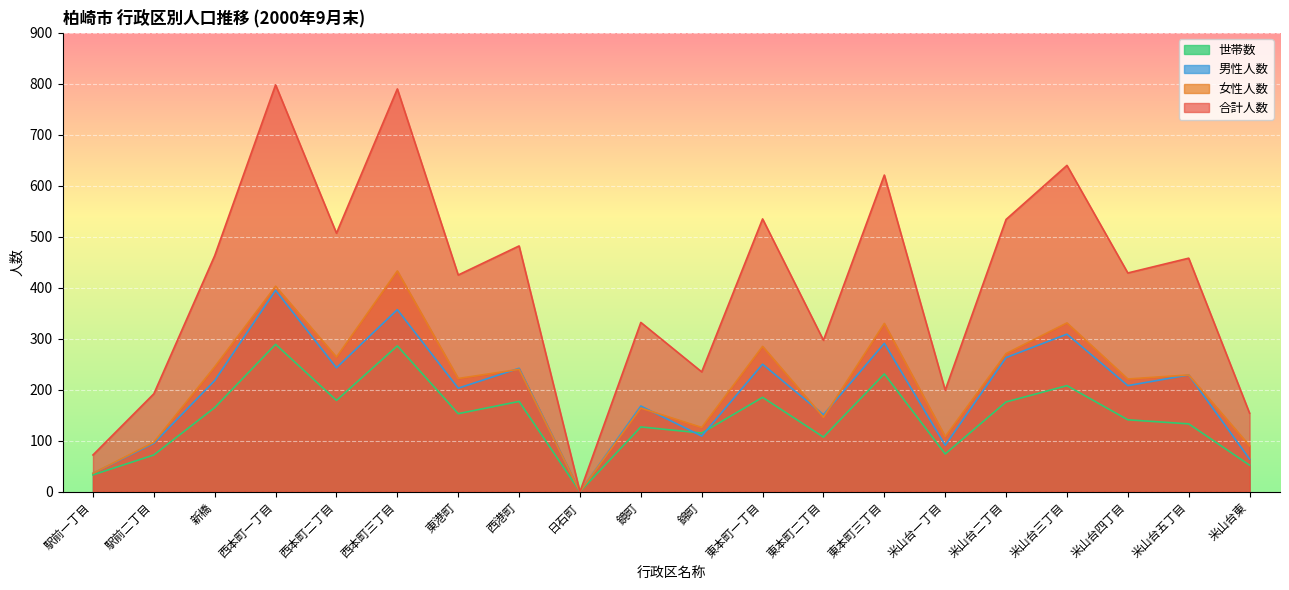

How many intersections are there between 世帯数 and 男性人数?

2